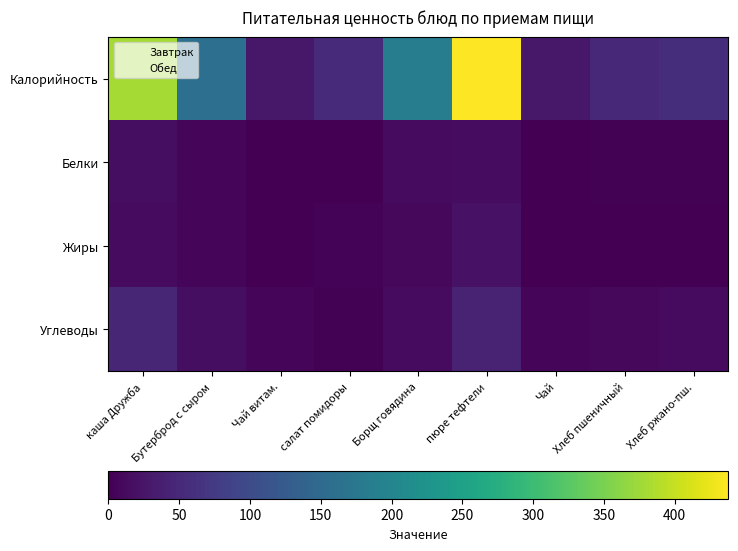

At Чай, list the series in order from smallest to largest.

Белки, Жиры, Углеводы, Калорийность